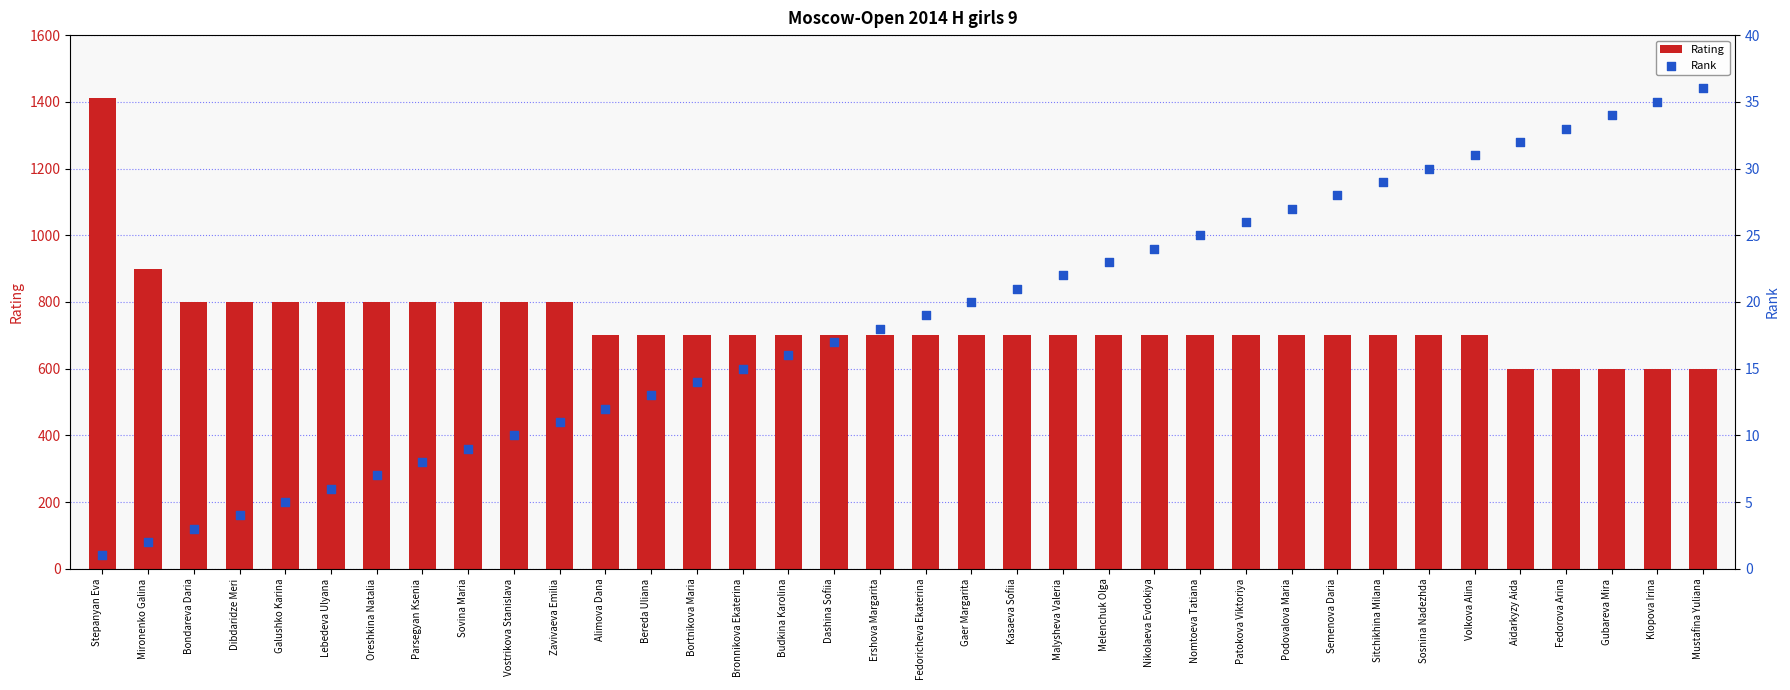

At how many categories does at least one series exceed 1267?

1